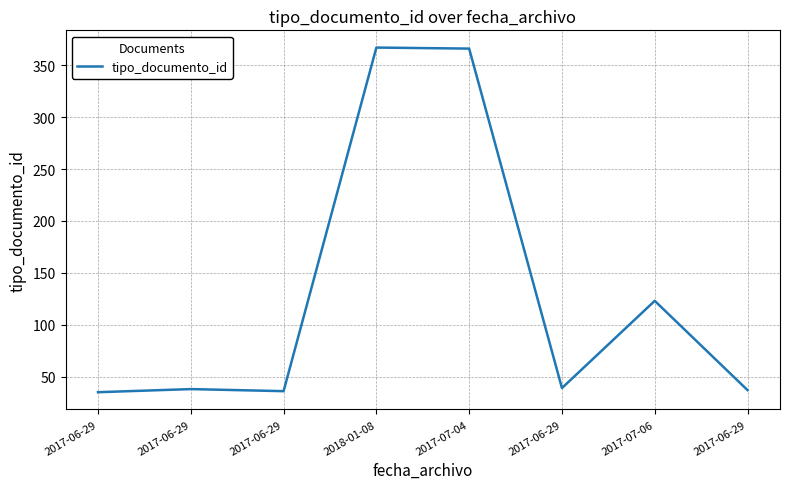

What is the sum of all values?

1041